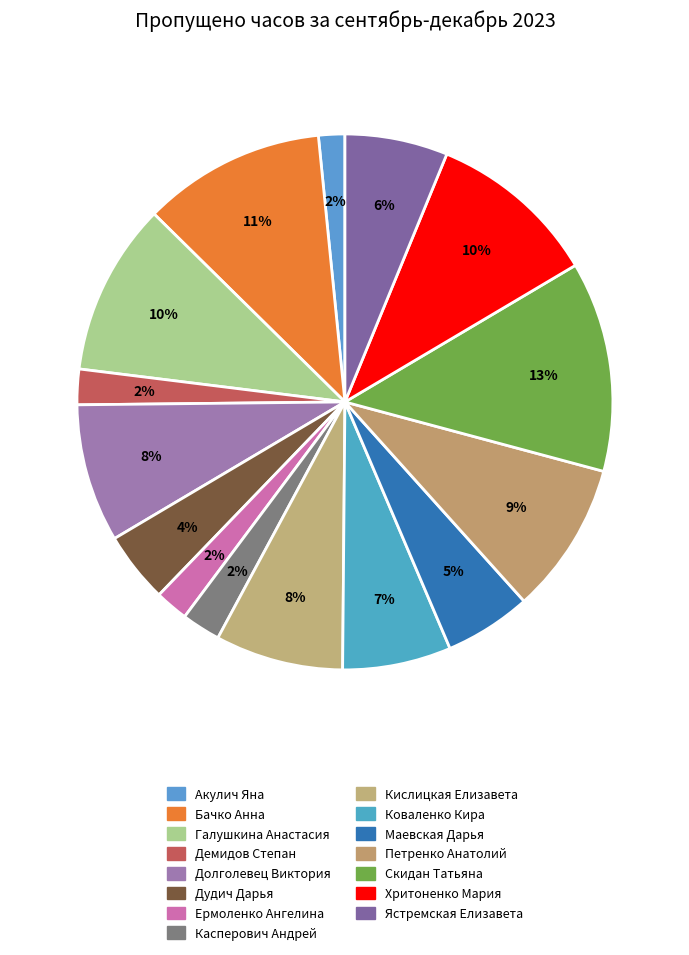

How many segments does this pie chart have?

15